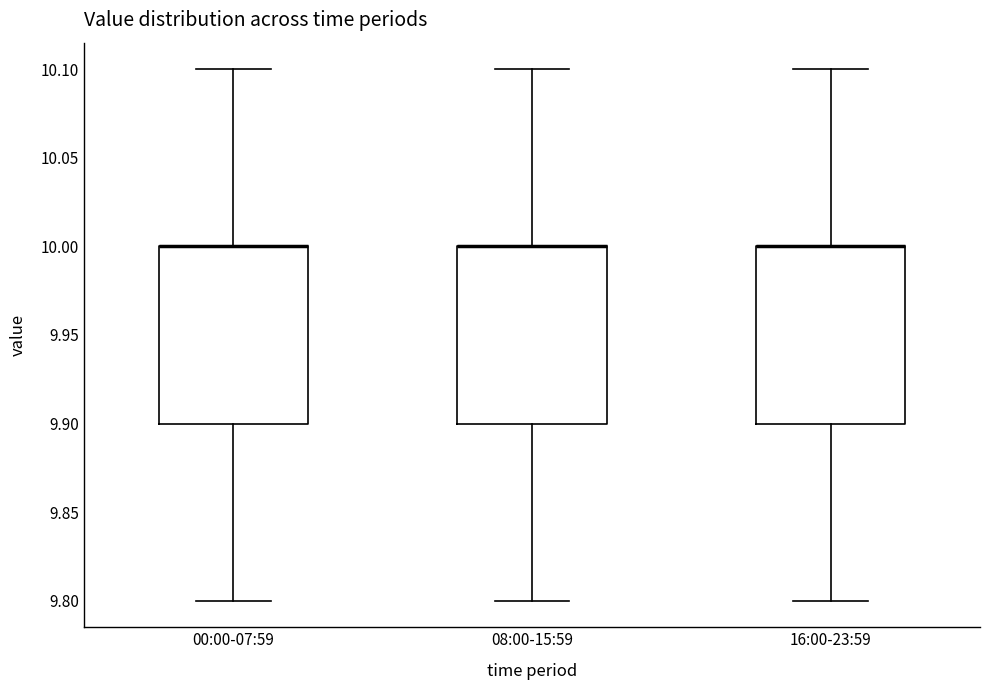

Reading left to right, transcribe this box plot: for each box, give where its median line is, the range the box spans, and where its two whiskers end, as read against the y-axis. The values are not printed on the chart, so give them approximately, as read against the axis.

00:00-07:59: median 10.0 (drawn on the box's upper edge), box 9.9 to 10.0, whiskers 9.8 to 10.1
08:00-15:59: median 10.0 (drawn on the box's upper edge), box 9.9 to 10.0, whiskers 9.8 to 10.1
16:00-23:59: median 10.0 (drawn on the box's upper edge), box 9.9 to 10.0, whiskers 9.8 to 10.1